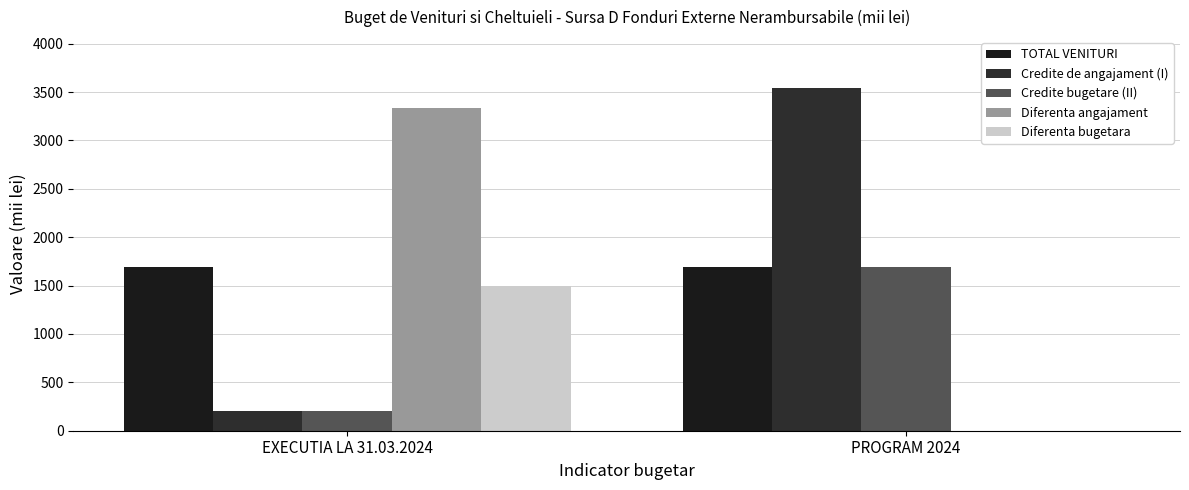

Reading left to right, what are all the values shown in this chart?

TOTAL VENITURI: EXECUTIA LA 31.03.2024=1694	PROGRAM 2024=1694
Credite de angajament (I): EXECUTIA LA 31.03.2024=202	PROGRAM 2024=3538
Credite bugetare (II): EXECUTIA LA 31.03.2024=202	PROGRAM 2024=1694
Diferenta angajament: EXECUTIA LA 31.03.2024=3336	PROGRAM 2024=0
Diferenta bugetara: EXECUTIA LA 31.03.2024=1492	PROGRAM 2024=0